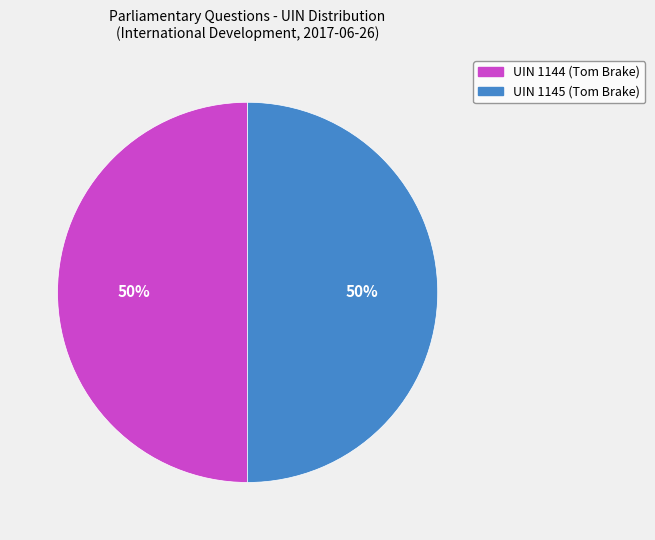

What percentage is the UIN 1145 (Tom Brake) slice, to the nearest percent?

50%